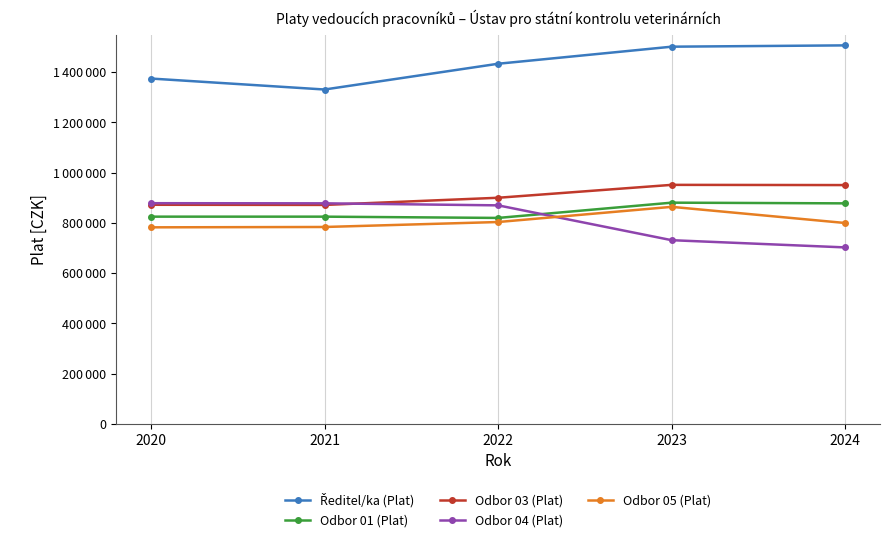

True or false: Odbor 03 (Plat) has a value of 951481 at 2023.

True